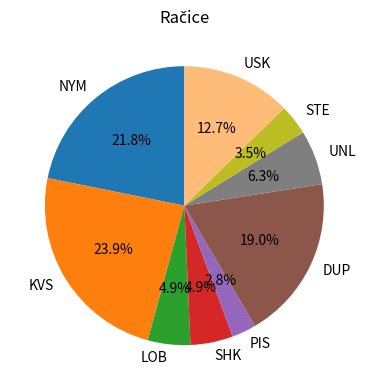

Between PIS and USK, which is larger?

USK